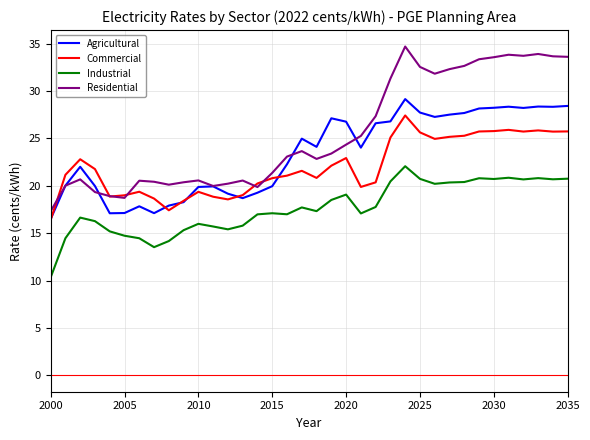

Which series has the largest total across all categories?

Residential